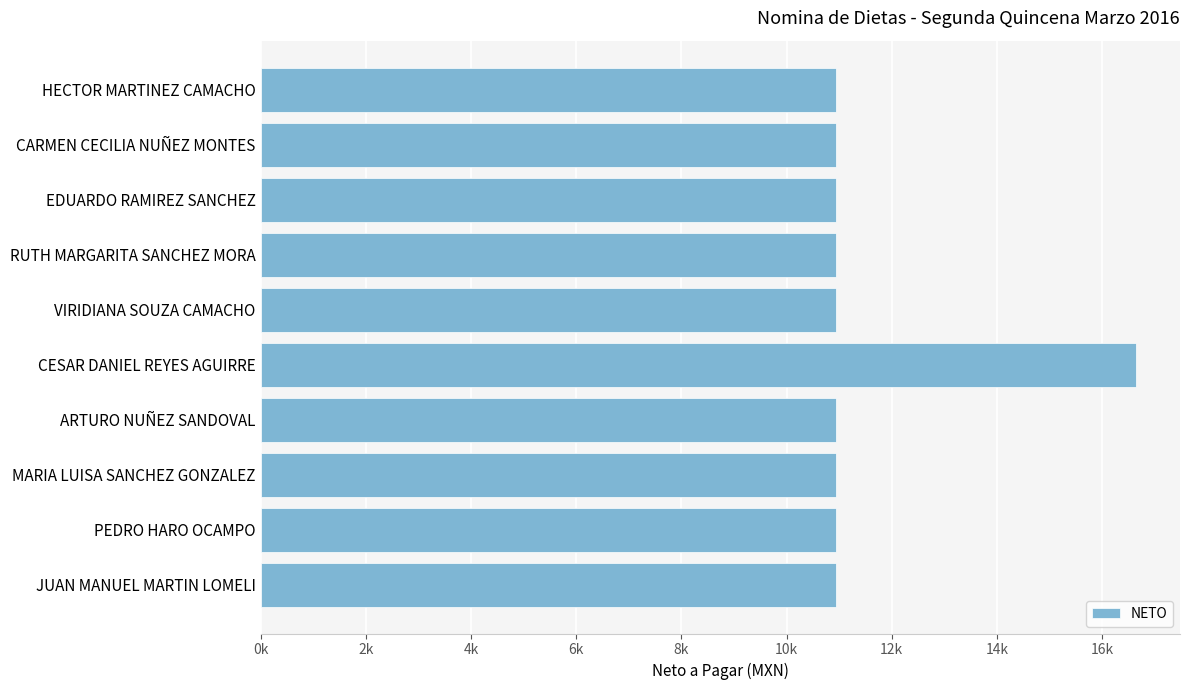

Are the bars horizontal?

Yes